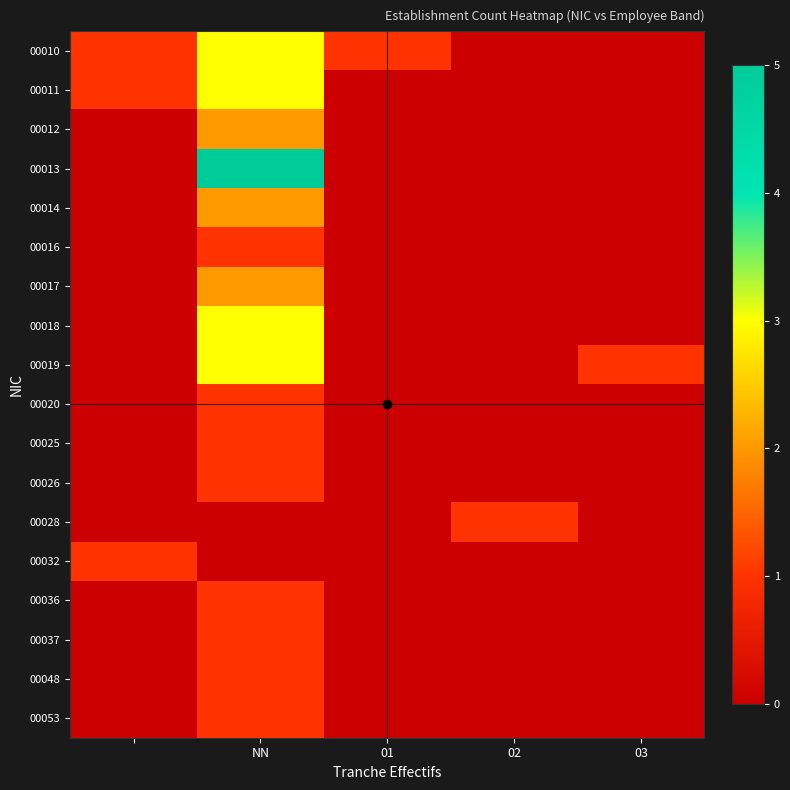

At how many categories does at least one series exceed 3?

1